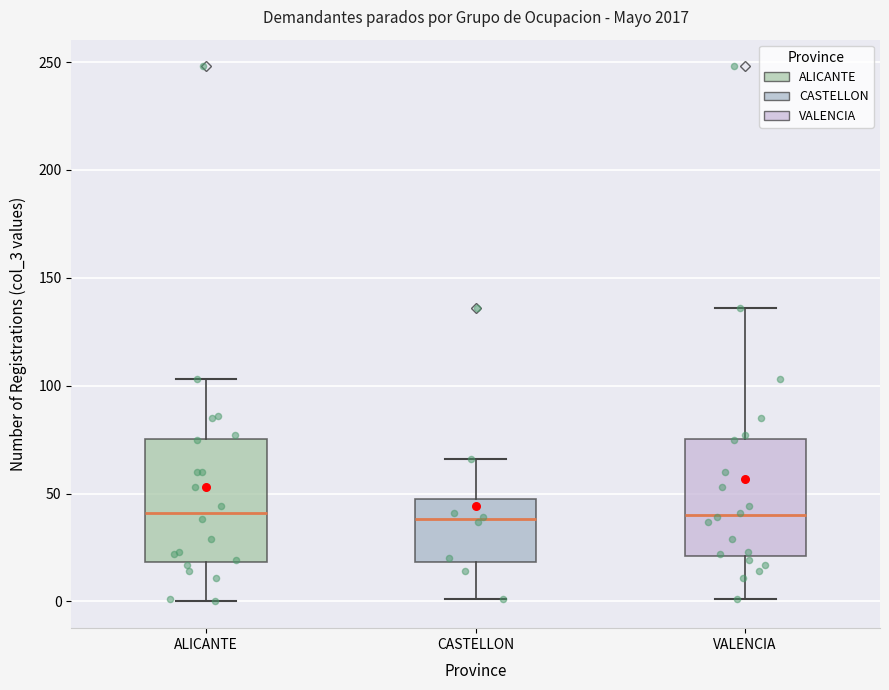

Where is the lower edge of the box for CASTELLON on the y-axis? The values are not printed on the chart, so give them approximately, as read against the axis.

20